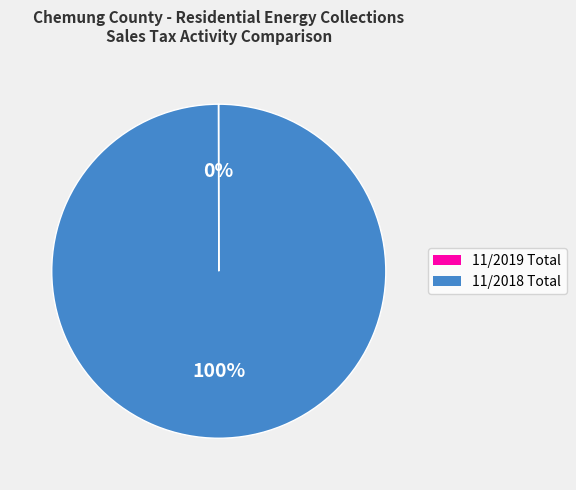

True or false: 11/2018 Total accounts for 100% of the total.

True